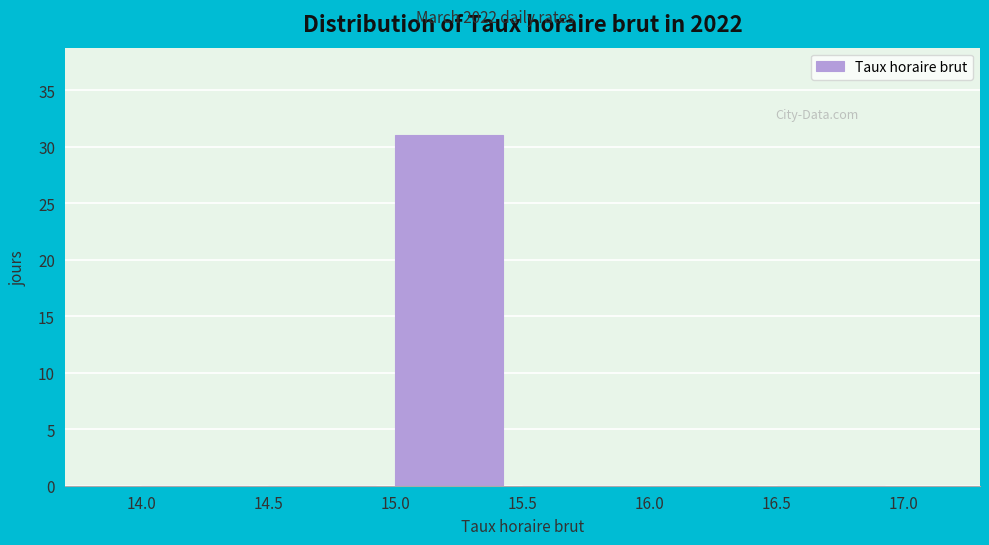

Reading left to right, transcribe this chart: for each bar, give the range it covers on the x-axis and its height. The values are not printed on the chart, so give them approximately, as read against the axis.

14.0 to 14.5: 0
14.5 to 15.0: 0
15.0 to 15.5: 31
15.5 to 16.0: 0
16.0 to 16.5: 0
16.5 to 17.0: 0